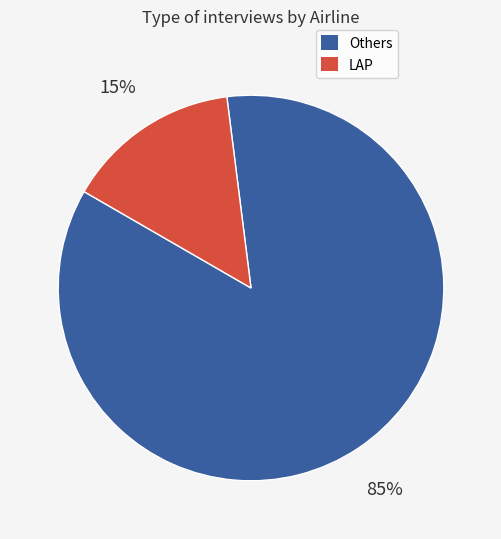

Is there any slice that represents more than half of the pie?

Yes